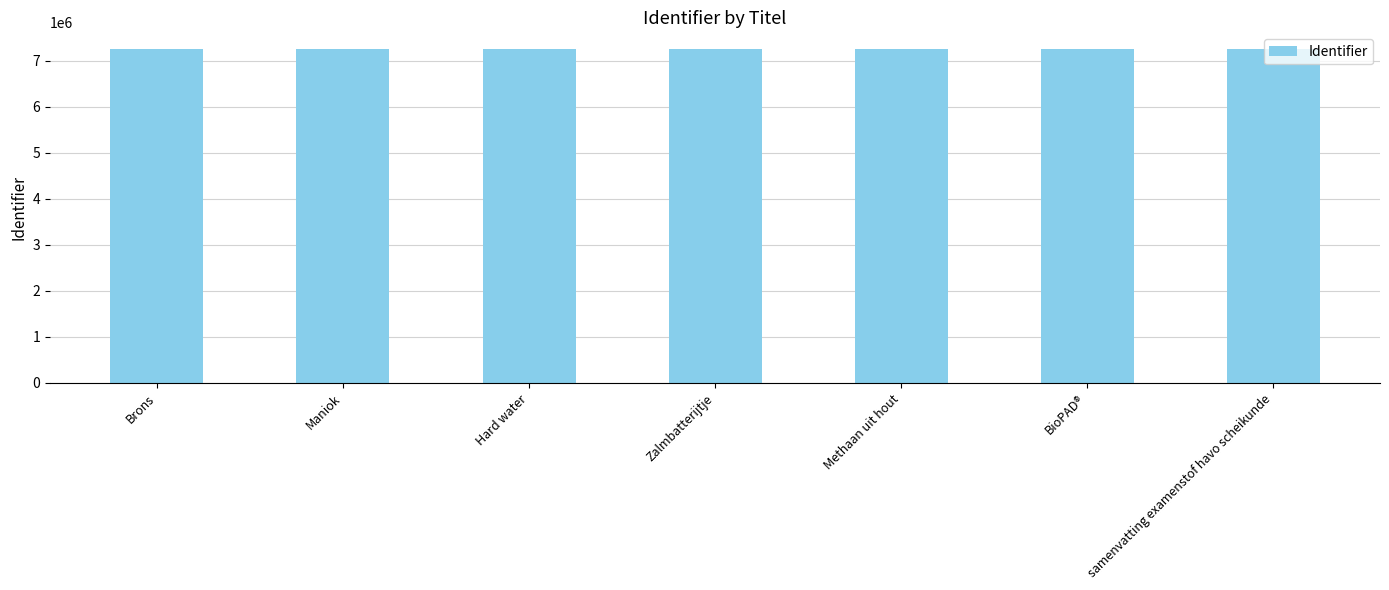

What is the sum of all values?

50754405